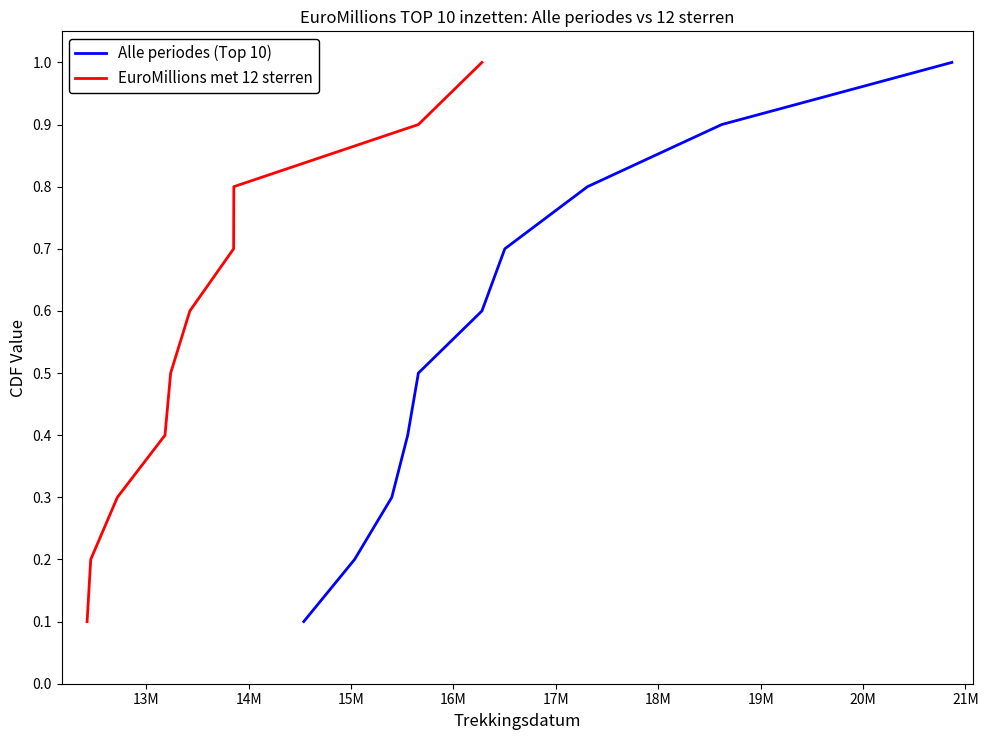

What is the maximum value for Alle periodes (Top 10)?

1.0